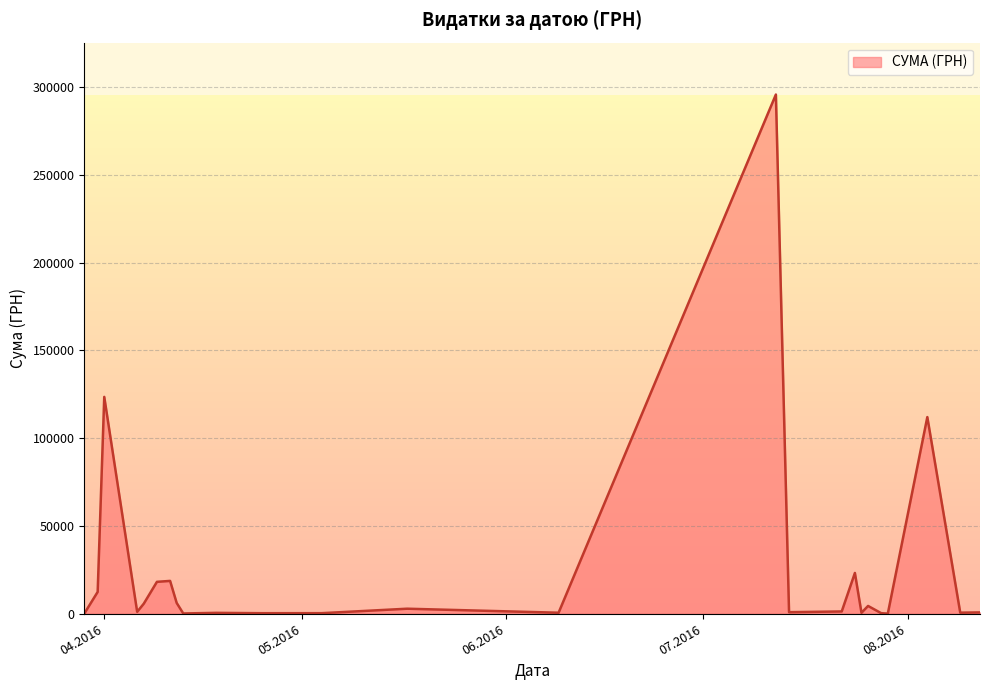

What is the difference between the maximum and minimum values?

295540.8